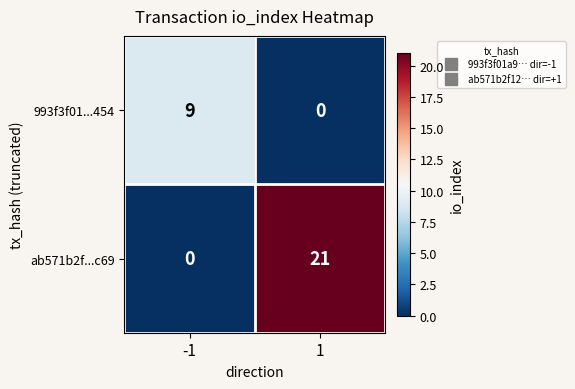

What is the greatest value displayed?

21